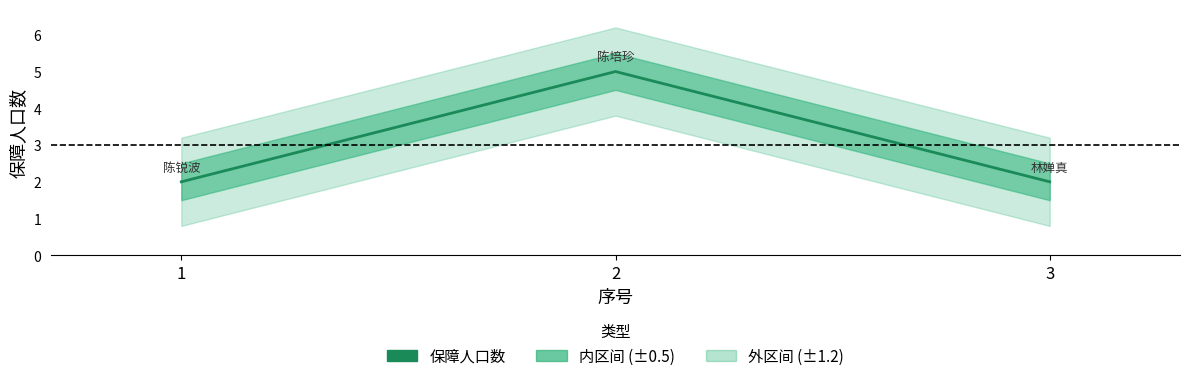

How many lines are shown in the chart?

1